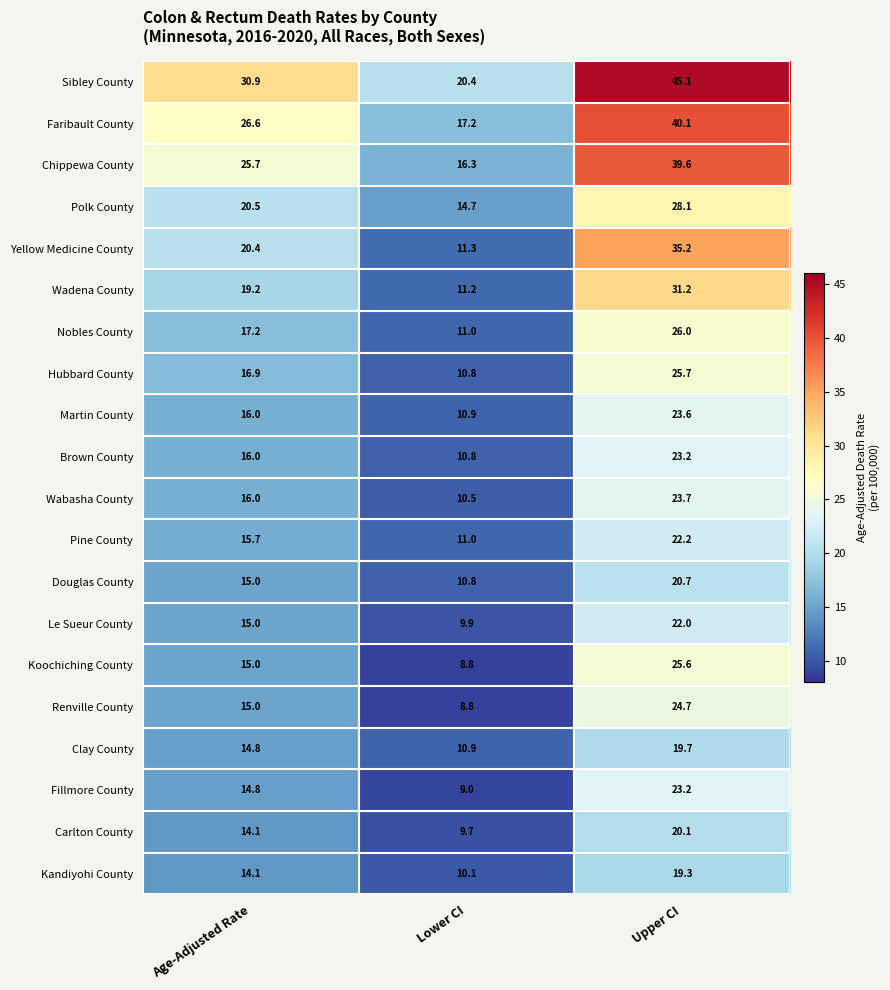

Between Age-Adjusted Rate and Lower CI, which series saw the biggest shift?

Sibley County